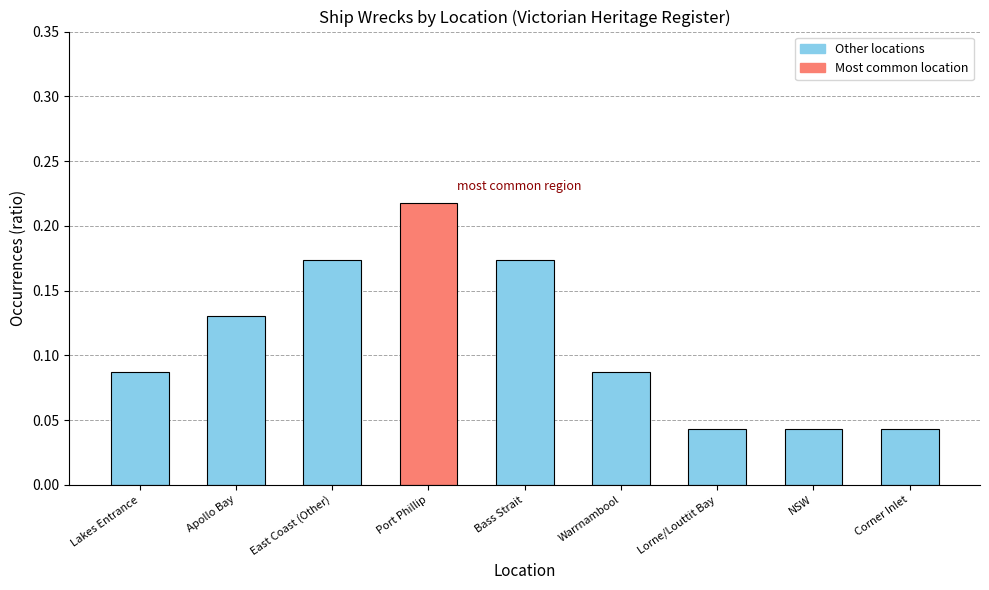

What is the label of the 8th bar from the right?

Apollo Bay